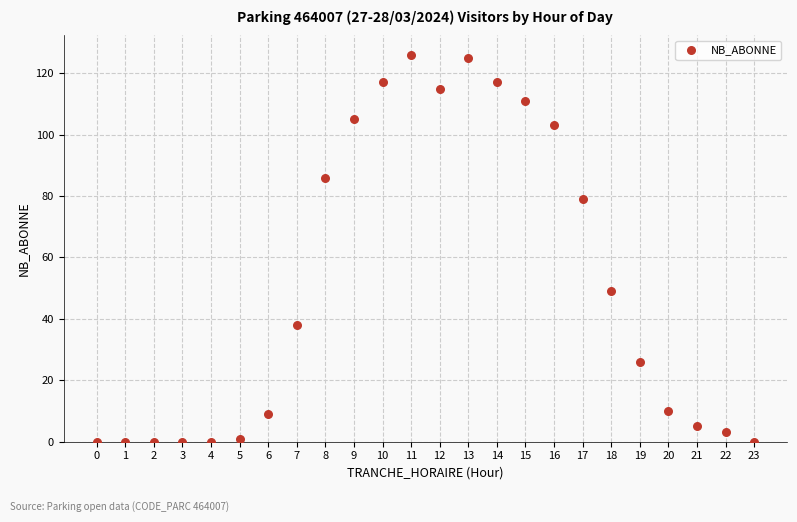

What is the range of X values (max minus min)?

23